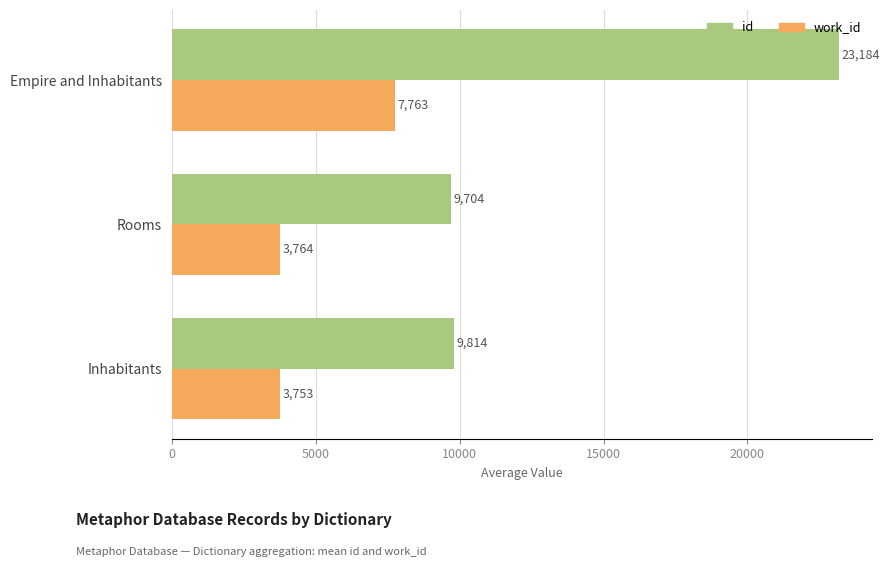

The work_id series shows 3753.4 at Inhabitants. True or false?

True